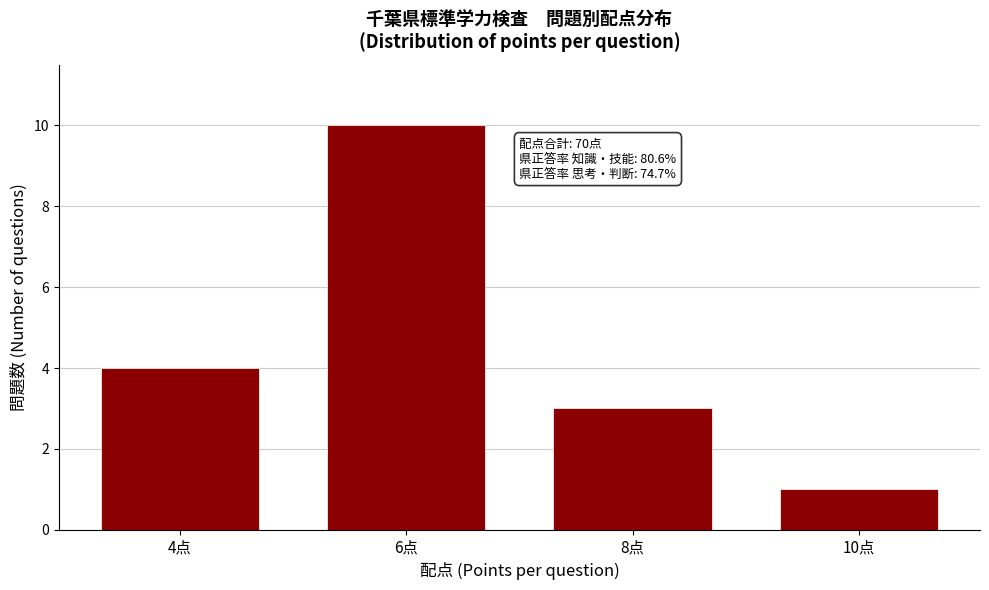

Reading right to left, extract all data points from this chart.

1	3	10	4